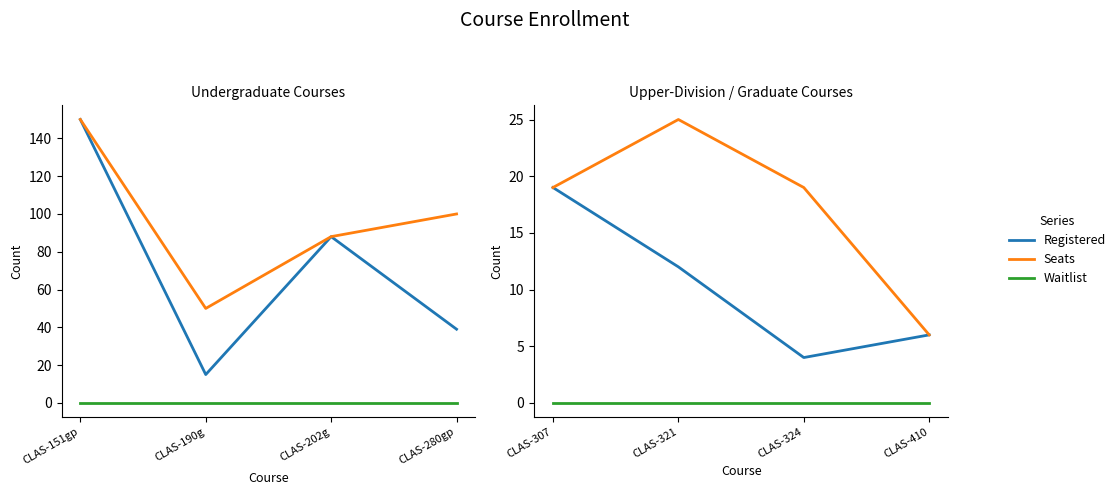

Which series has the largest range (max minus min)?

Seats